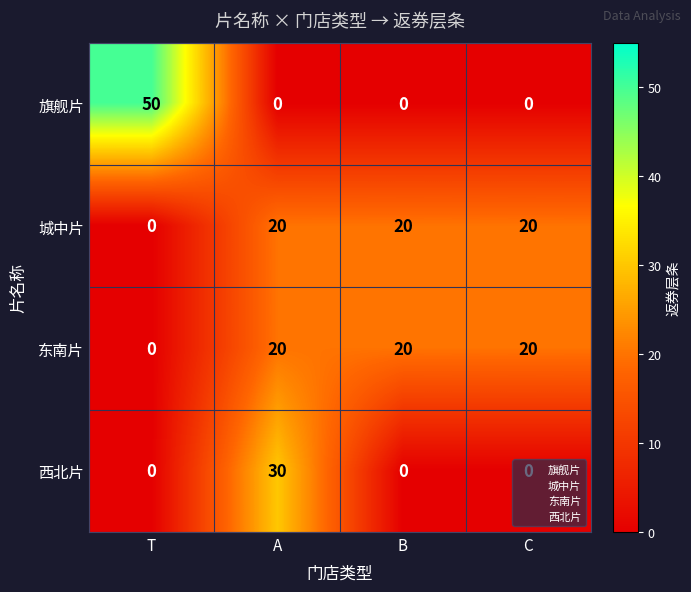

Between A and C, which series saw the biggest shift?

西北片